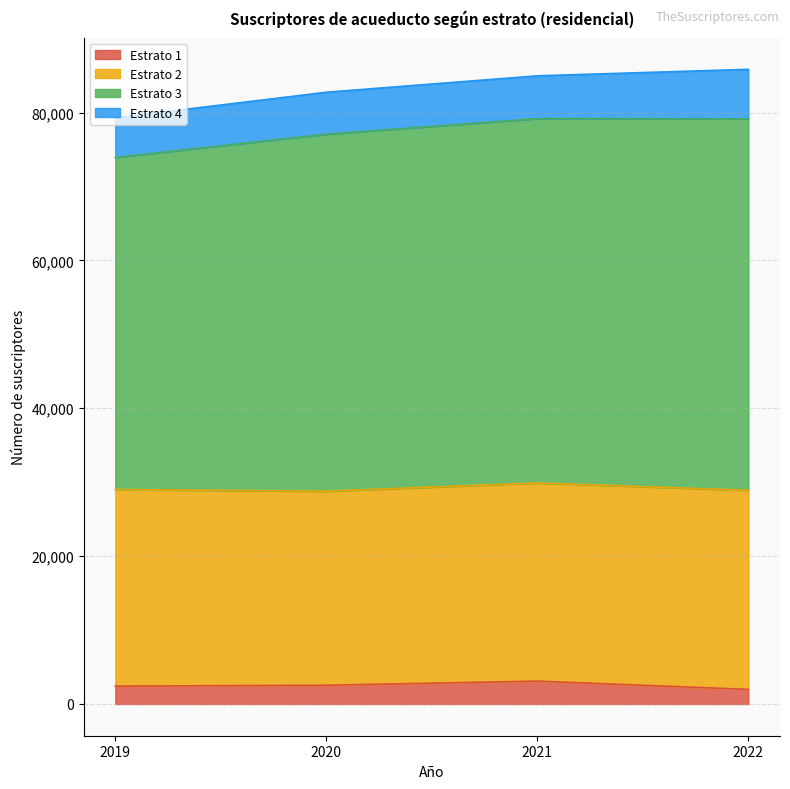

The value of Estrato 1 at 2022 is 1974. True or false?

True